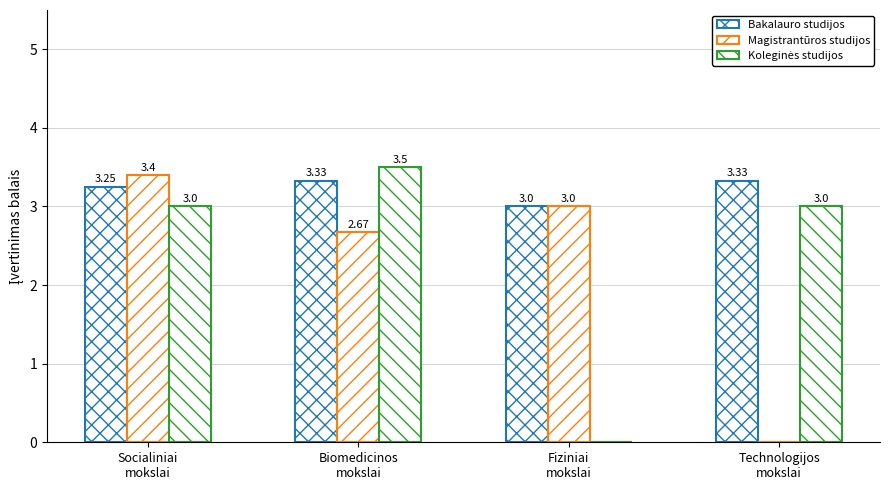

Rank the series at Technologijos
mokslai from lowest to highest value.

Magistrantūros studijos, Koleginės studijos, Bakalauro studijos